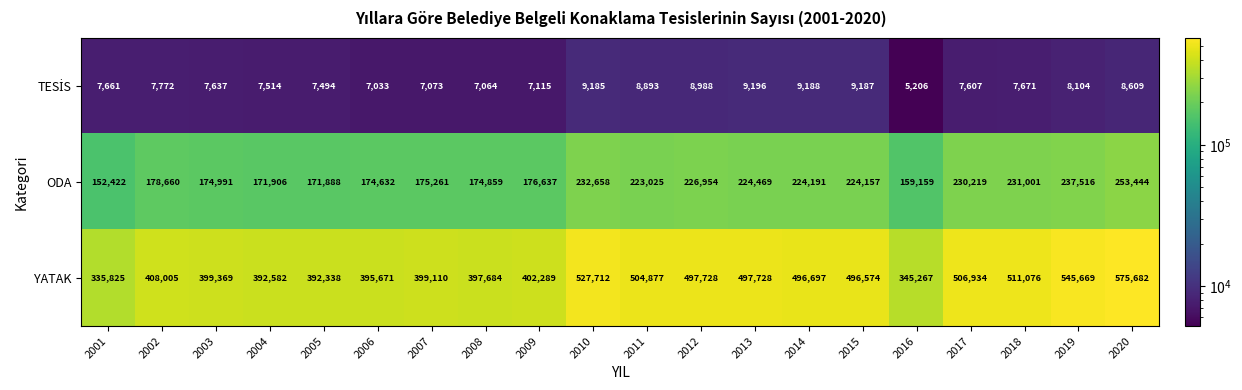

What is the maximum value shown in the chart?

575682